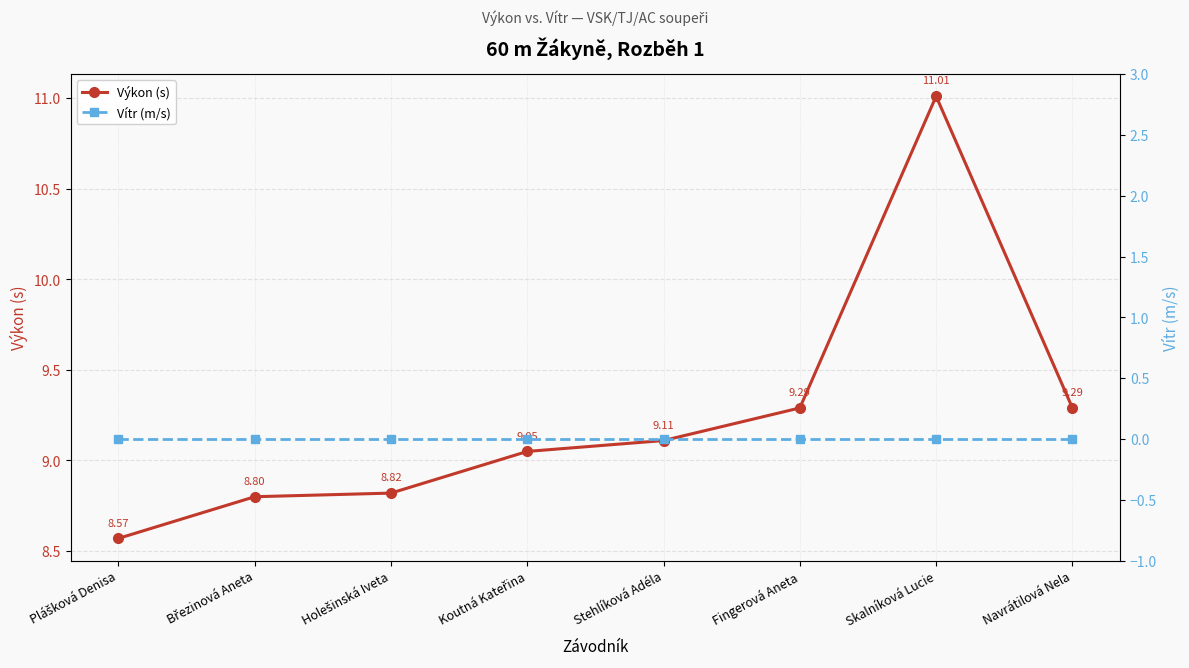

Reading left to right, extract all data points from this chart.

Výkon (s): 8.6	8.8	8.8	9.1	9.1	9.3	11.0	9.3
Vítr (m/s): 0.0	0.0	0.0	0.0	0.0	0.0	0.0	0.0